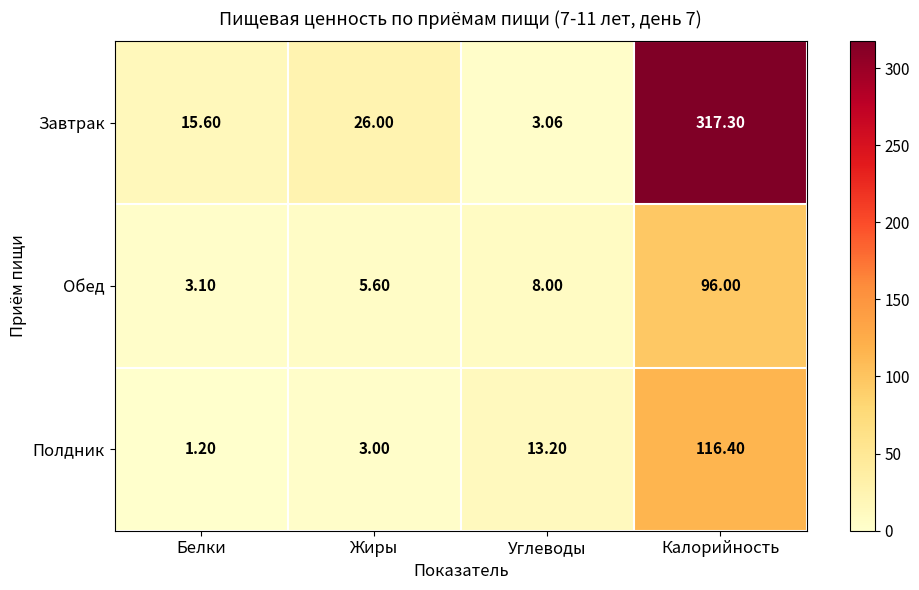

At which category does the chart reach its peak across all series?

Калорийность